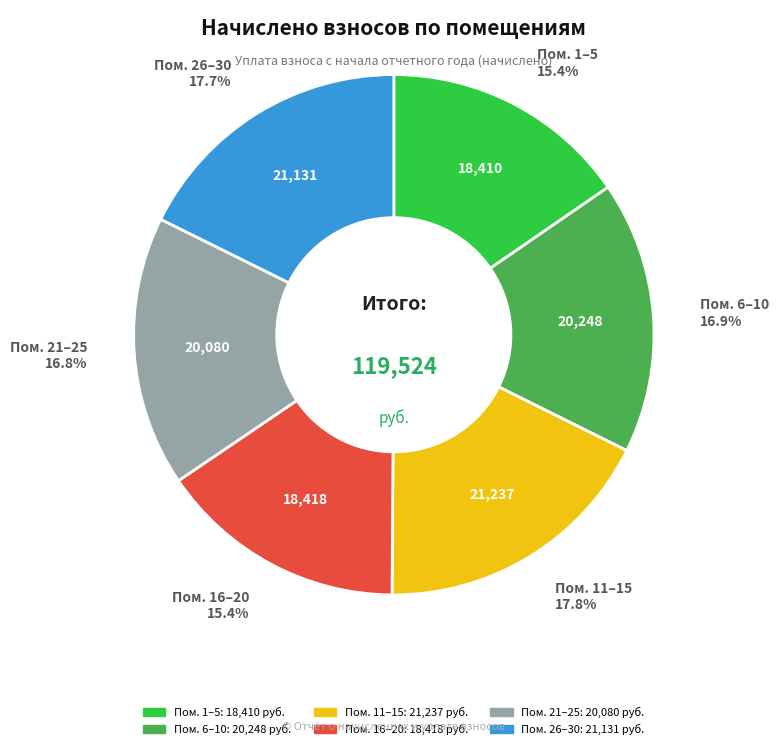

Does any single category account for the majority?

No